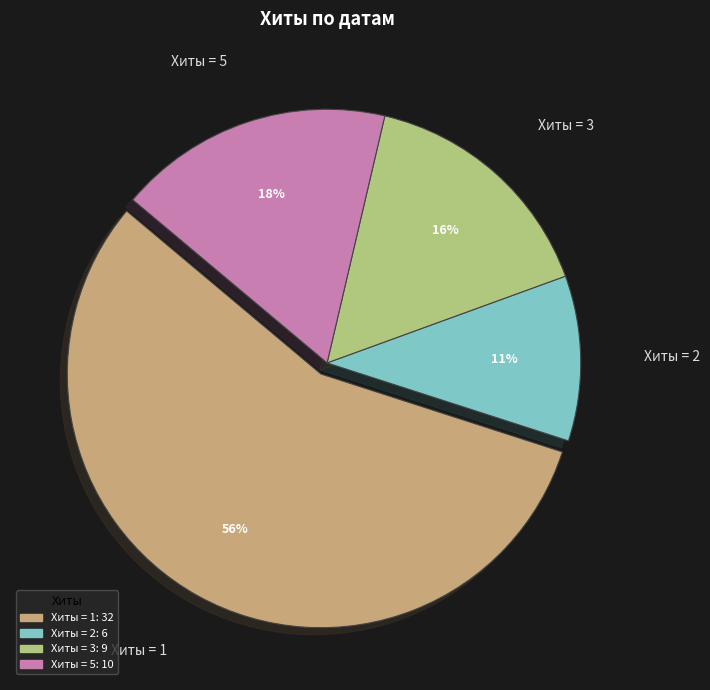

To the nearest percent, what percentage of the pie is Хиты = 2?

11%